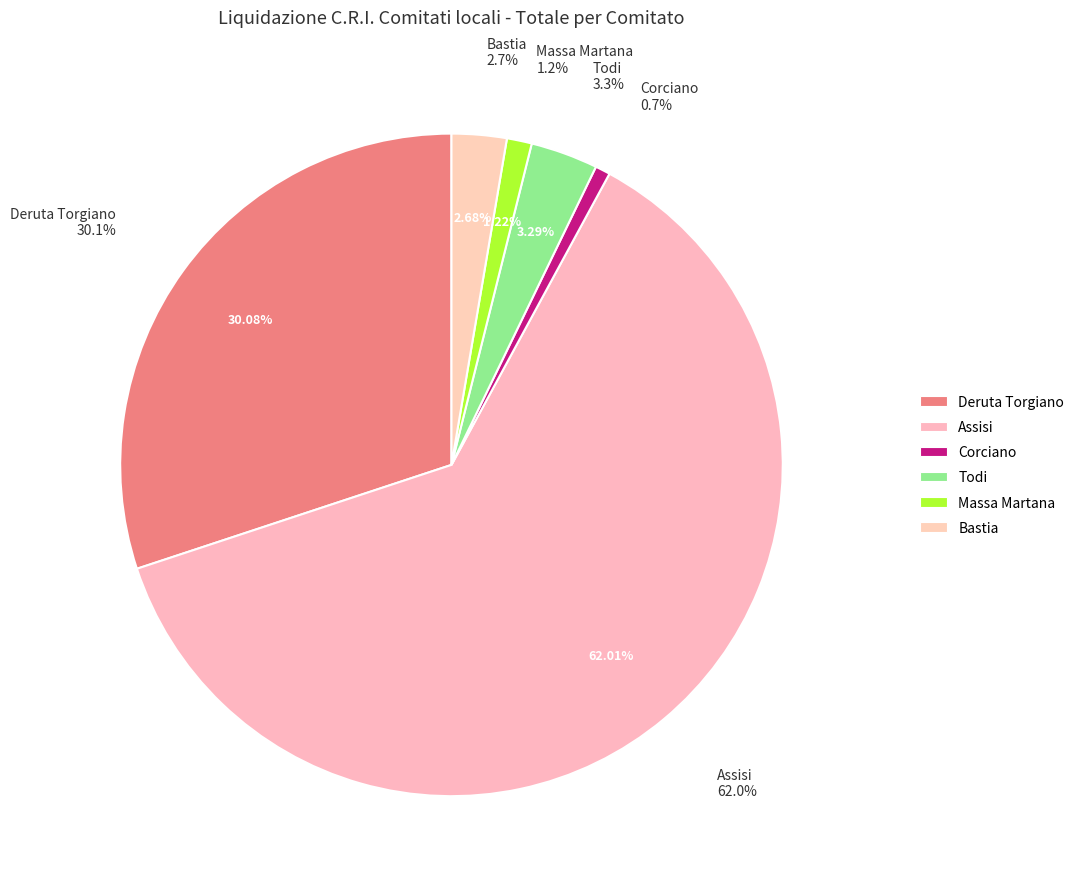

Rank the categories by value from lowest to highest.

Corciano, Massa Martana, Bastia, Todi, Deruta Torgiano, Assisi